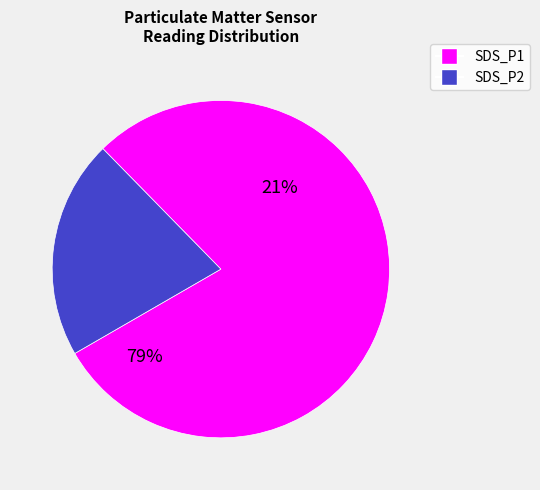

What is the ratio of the value at SDS_P2 to the value at SDS_P1?

0.3